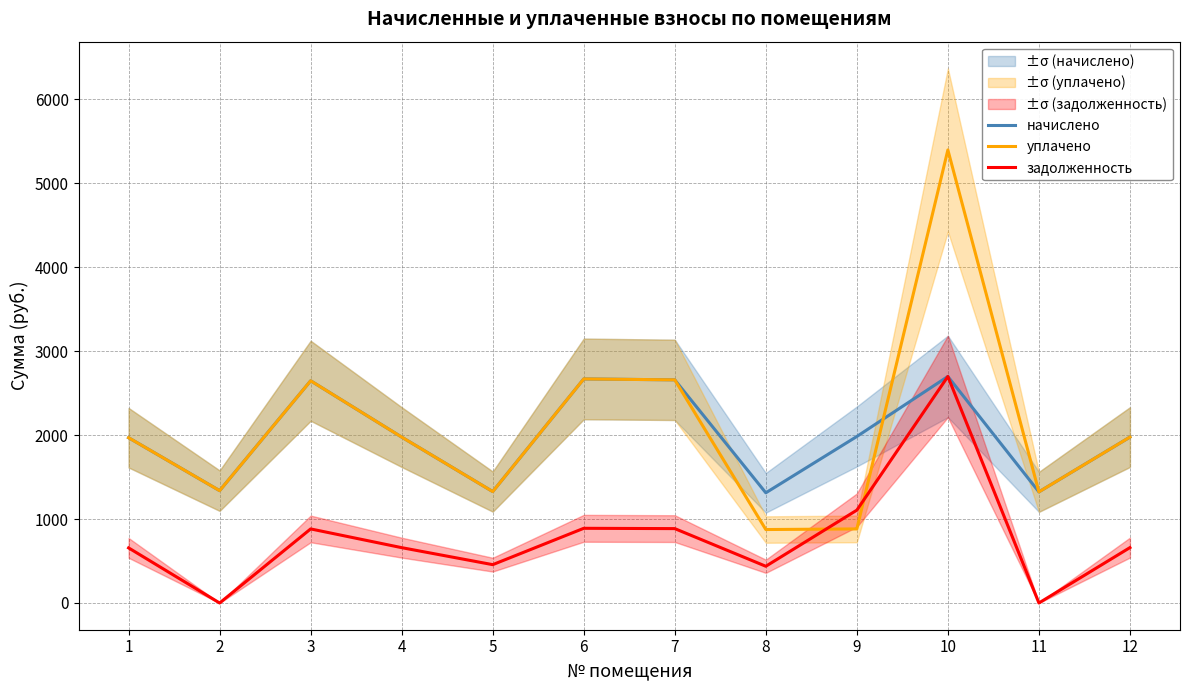

What is the minimum value for начислено?

1312.4